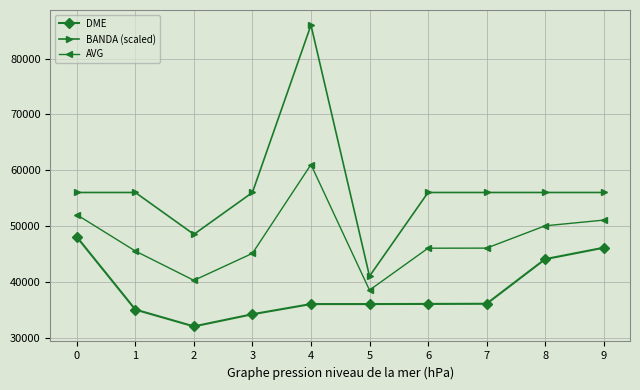

The value of BANDA (scaled) at 7 is 56000.0. True or false?

True